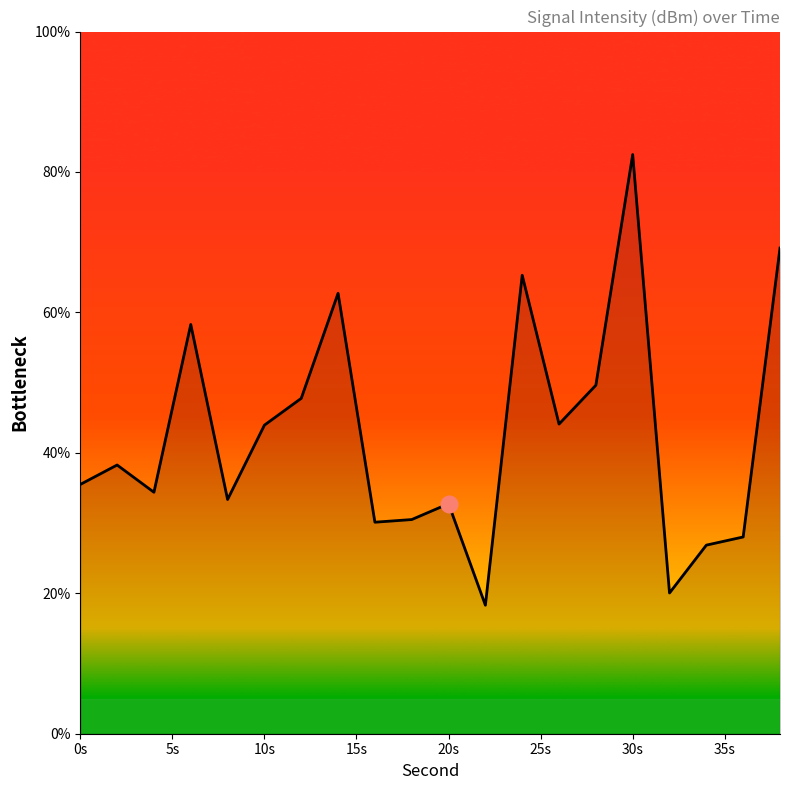

What is the greatest value displayed?

82.5